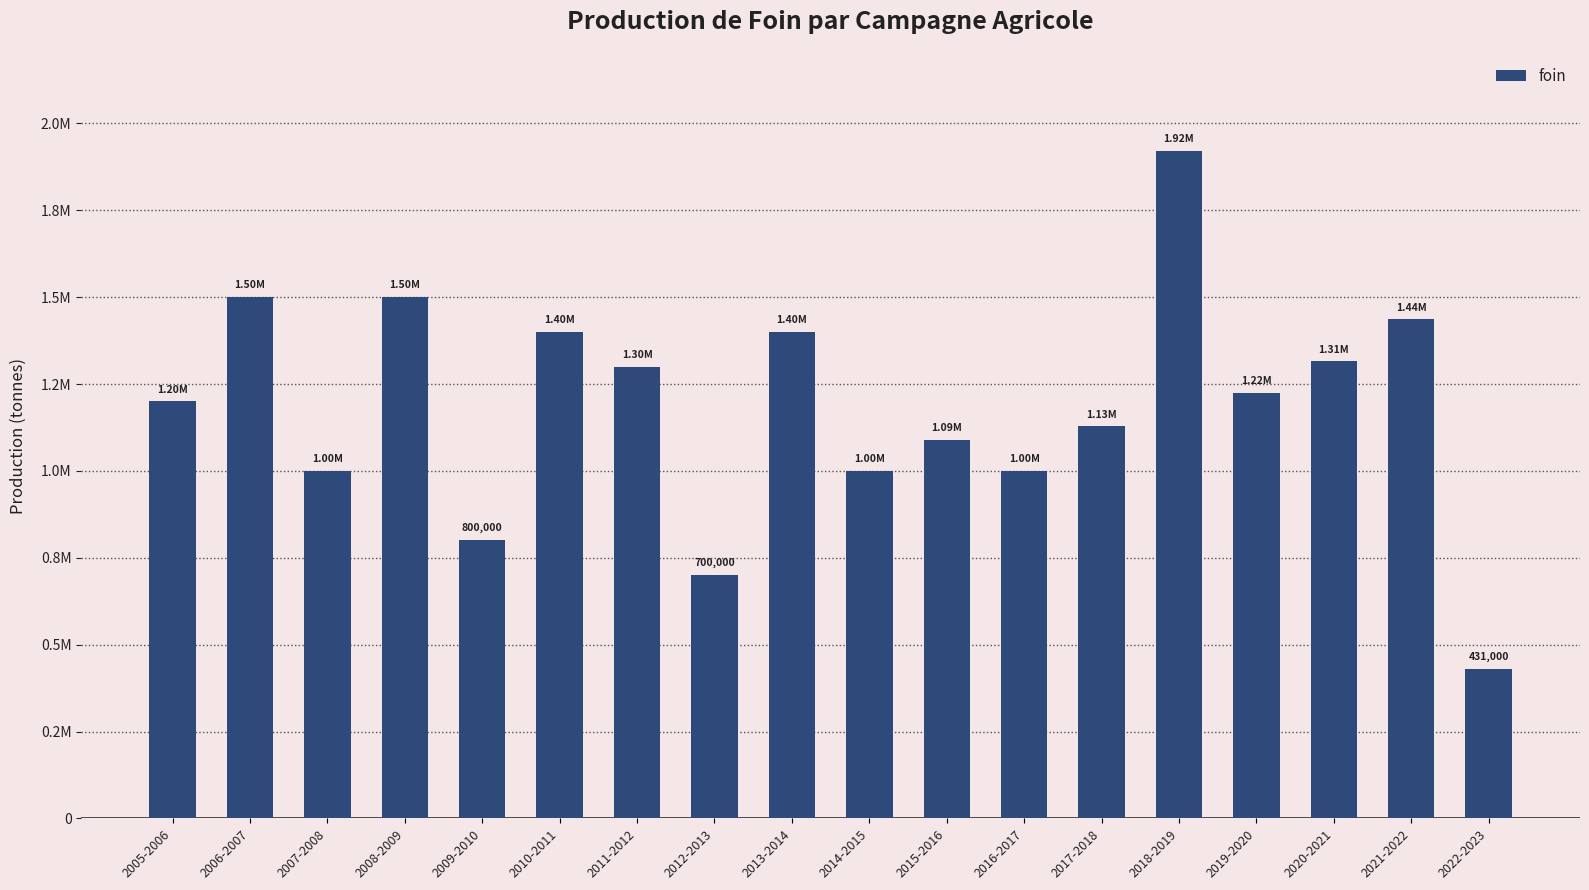

What is the label of the 2nd bar from the left?

2006-2007